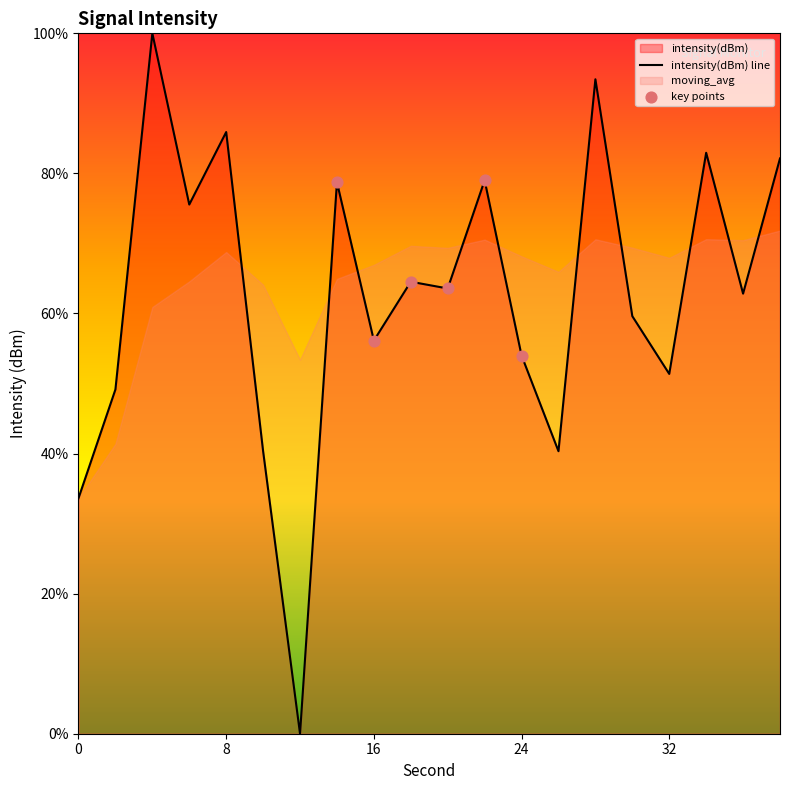

What is the change in value from 0 to 10?

+6.7